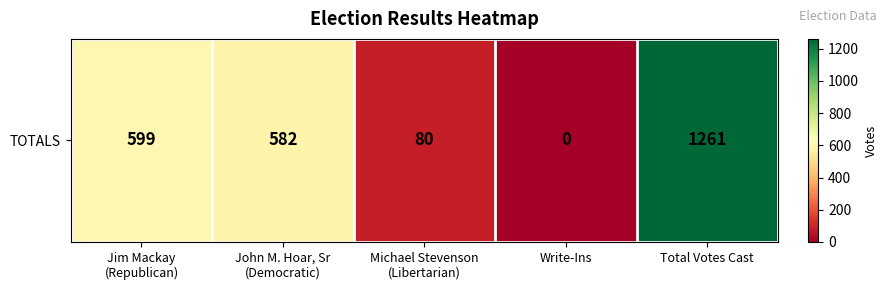

List the labels in order of value, smallest first.

Write-Ins, Michael Stevenson
(Libertarian), John M. Hoar, Sr
(Democratic), Jim Mackay
(Republican), Total Votes Cast